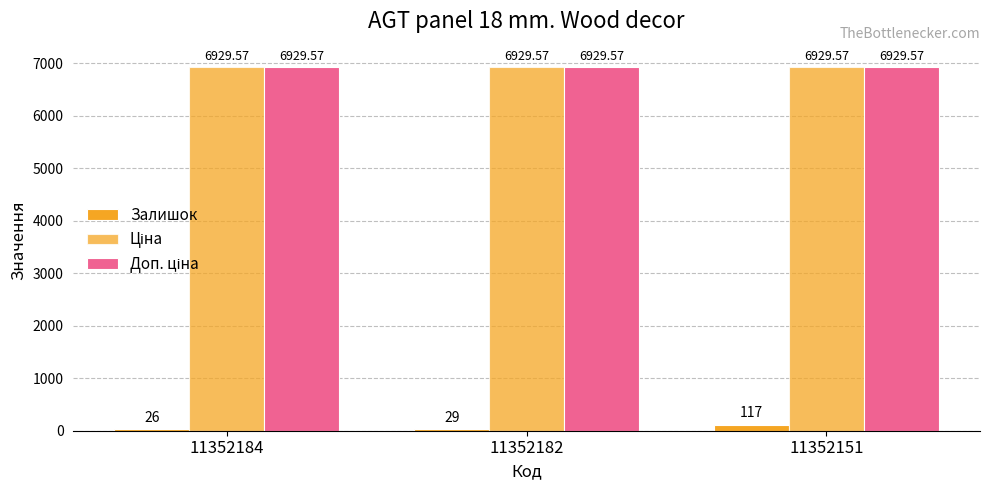

Which has a higher value, 11352151 or 11352182?

11352151